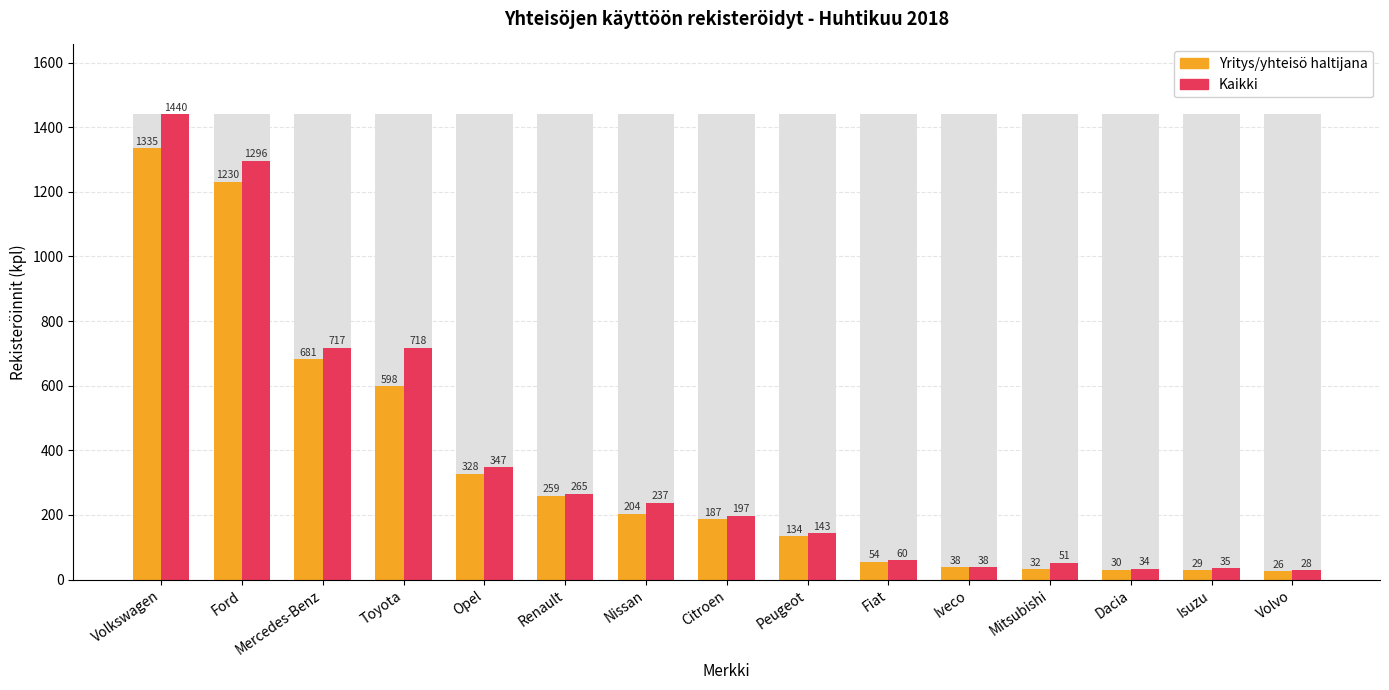

What are all the series names shown in the legend?

Yritys/yhteisö haltijana, Kaikki